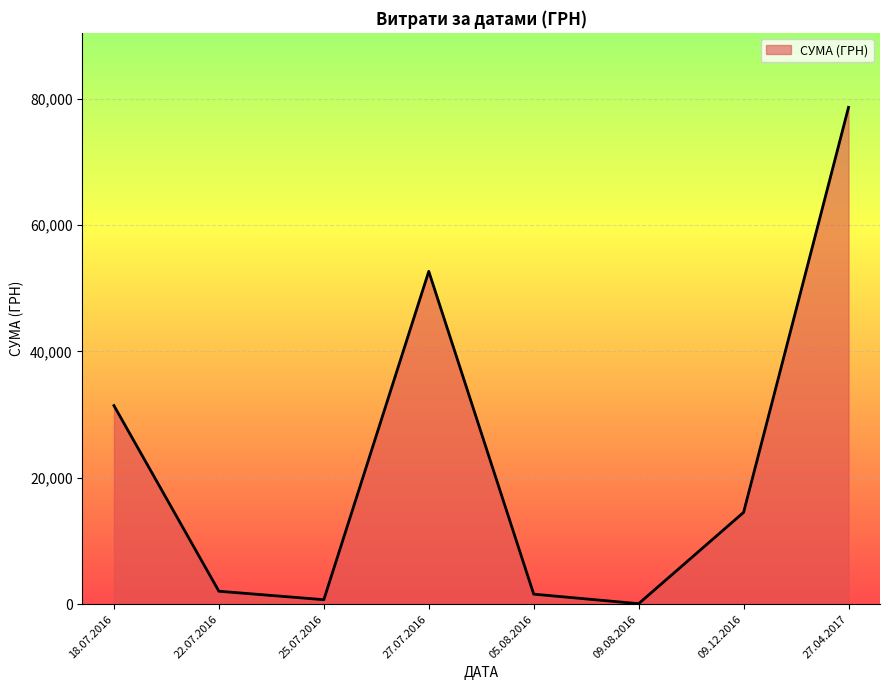

What is the ratio of the value at 09.12.2016 to the value at 22.07.2016?

7.1